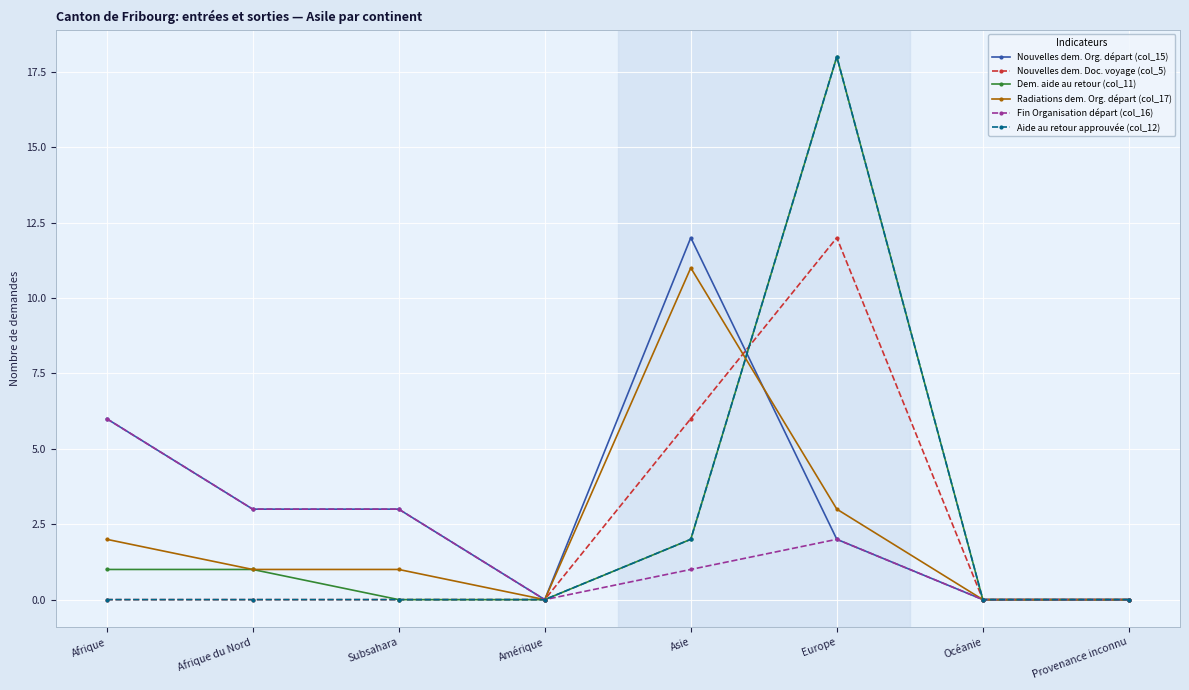

What position from the left is Afrique?

1